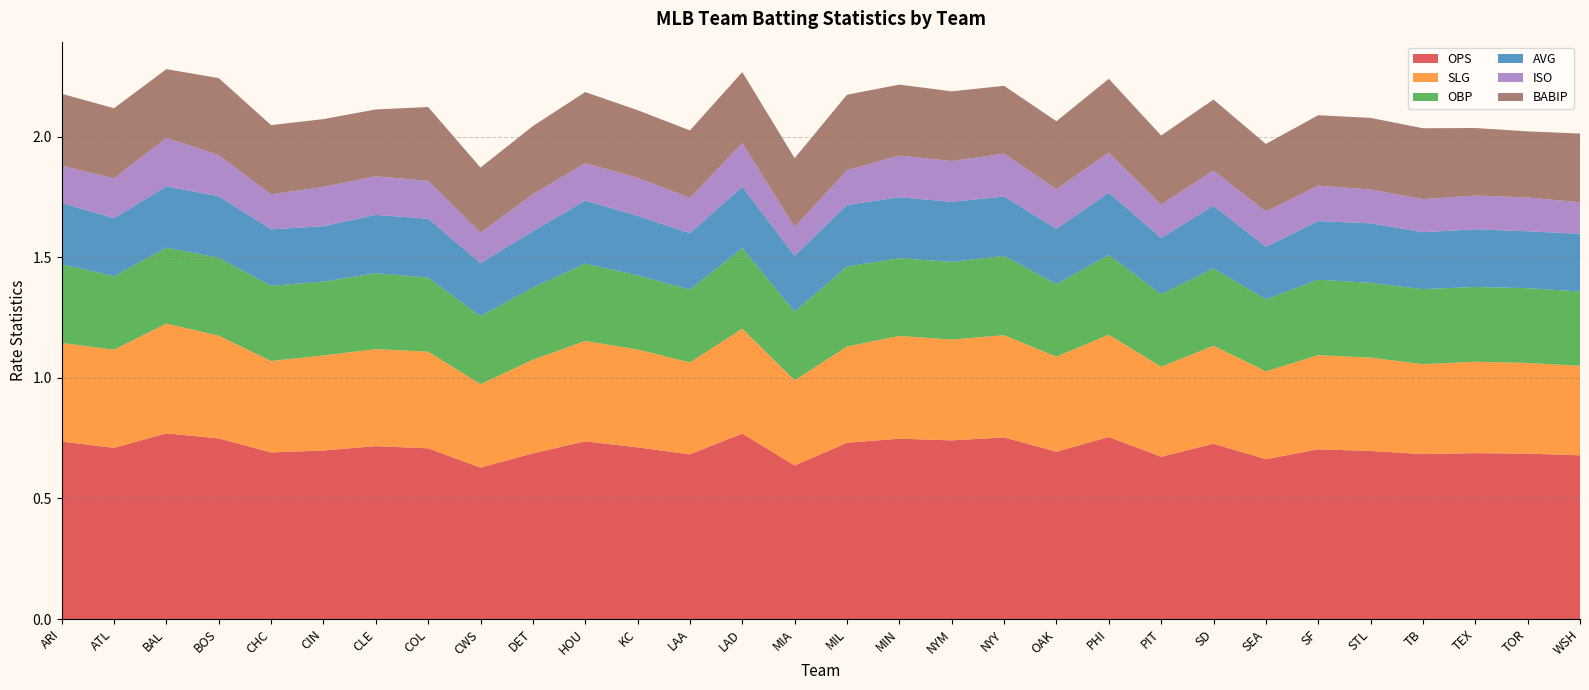

Reading left to right, extract all data points from this chart.

OPS: ARI=0.7	ATL=0.7	BAL=0.8	BOS=0.7	CHC=0.7	CIN=0.7	CLE=0.7	COL=0.7	CWS=0.6	DET=0.7	HOU=0.7	KC=0.7	LAA=0.7	LAD=0.8	MIA=0.6	MIL=0.7	MIN=0.7	NYM=0.7	NYY=0.8	OAK=0.7	PHI=0.8	PIT=0.7	SD=0.7	SEA=0.7	SF=0.7	STL=0.7	TB=0.7	TEX=0.7	TOR=0.7	WSH=0.7
SLG: ARI=0.4	ATL=0.4	BAL=0.5	BOS=0.4	CHC=0.4	CIN=0.4	CLE=0.4	COL=0.4	CWS=0.3	DET=0.4	HOU=0.4	KC=0.4	LAA=0.4	LAD=0.4	MIA=0.4	MIL=0.4	MIN=0.4	NYM=0.4	NYY=0.4	OAK=0.4	PHI=0.4	PIT=0.4	SD=0.4	SEA=0.4	SF=0.4	STL=0.4	TB=0.4	TEX=0.4	TOR=0.4	WSH=0.4
OBP: ARI=0.3	ATL=0.3	BAL=0.3	BOS=0.3	CHC=0.3	CIN=0.3	CLE=0.3	COL=0.3	CWS=0.3	DET=0.3	HOU=0.3	KC=0.3	LAA=0.3	LAD=0.3	MIA=0.3	MIL=0.3	MIN=0.3	NYM=0.3	NYY=0.3	OAK=0.3	PHI=0.3	PIT=0.3	SD=0.3	SEA=0.3	SF=0.3	STL=0.3	TB=0.3	TEX=0.3	TOR=0.3	WSH=0.3
AVG: ARI=0.3	ATL=0.2	BAL=0.3	BOS=0.3	CHC=0.2	CIN=0.2	CLE=0.2	COL=0.2	CWS=0.2	DET=0.2	HOU=0.3	KC=0.2	LAA=0.2	LAD=0.3	MIA=0.2	MIL=0.3	MIN=0.3	NYM=0.2	NYY=0.2	OAK=0.2	PHI=0.3	PIT=0.2	SD=0.3	SEA=0.2	SF=0.2	STL=0.2	TB=0.2	TEX=0.2	TOR=0.2	WSH=0.2
ISO: ARI=0.2	ATL=0.2	BAL=0.2	BOS=0.2	CHC=0.1	CIN=0.2	CLE=0.2	COL=0.2	CWS=0.1	DET=0.2	HOU=0.2	KC=0.2	LAA=0.1	LAD=0.2	MIA=0.1	MIL=0.1	MIN=0.2	NYM=0.2	NYY=0.2	OAK=0.2	PHI=0.2	PIT=0.1	SD=0.1	SEA=0.1	SF=0.1	STL=0.1	TB=0.1	TEX=0.1	TOR=0.1	WSH=0.1
BABIP: ARI=0.3	ATL=0.3	BAL=0.3	BOS=0.3	CHC=0.3	CIN=0.3	CLE=0.3	COL=0.3	CWS=0.3	DET=0.3	HOU=0.3	KC=0.3	LAA=0.3	LAD=0.3	MIA=0.3	MIL=0.3	MIN=0.3	NYM=0.3	NYY=0.3	OAK=0.3	PHI=0.3	PIT=0.3	SD=0.3	SEA=0.3	SF=0.3	STL=0.3	TB=0.3	TEX=0.3	TOR=0.3	WSH=0.3